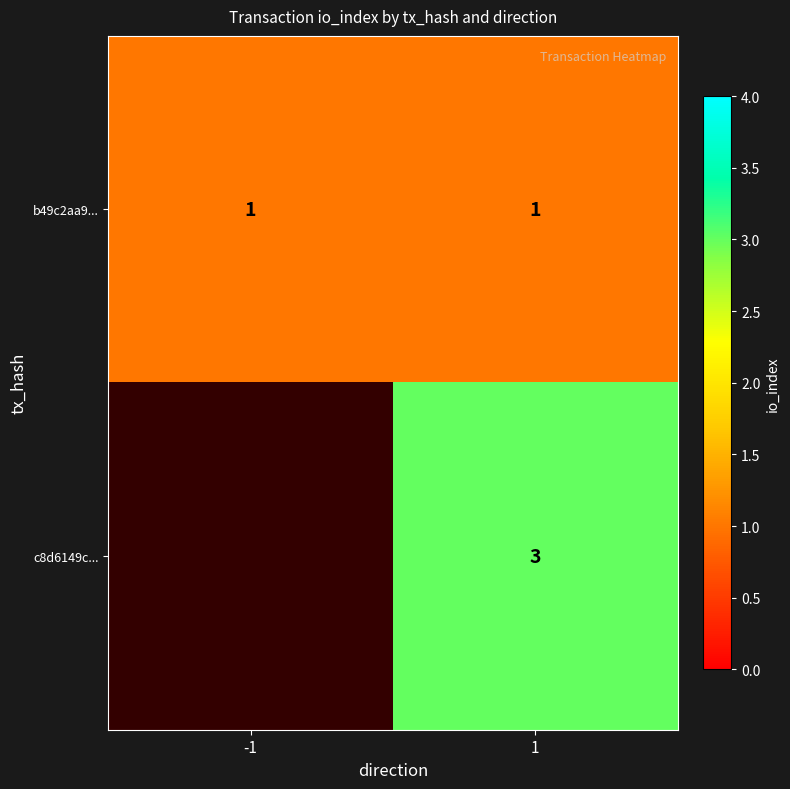

The c8d6149c... series shows 3 at 1. True or false?

True